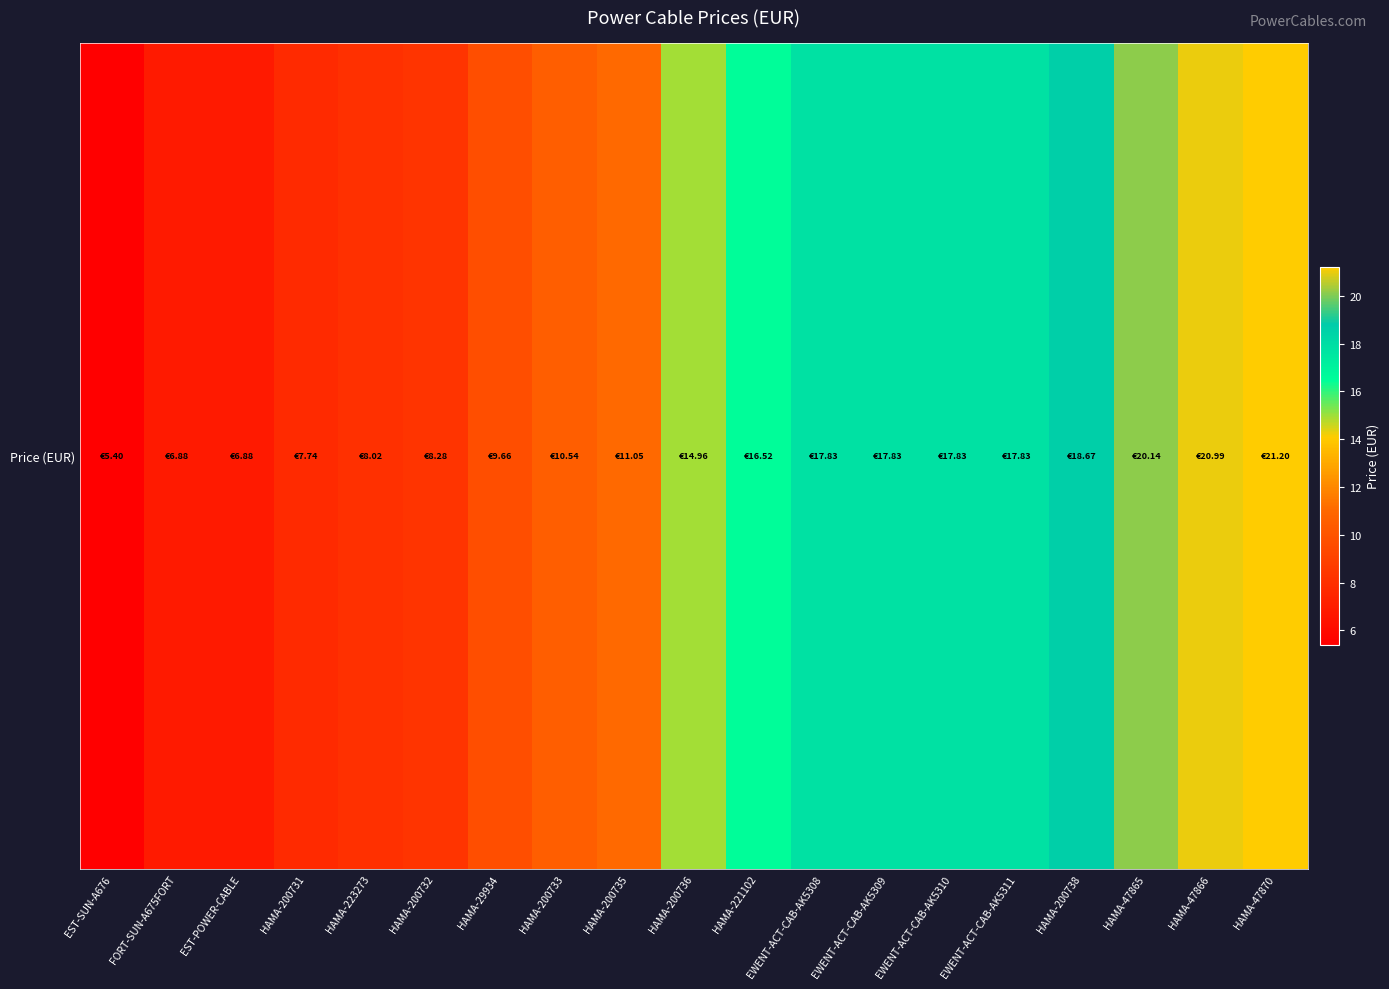

Reading right to left, what are all the values shown in this chart?

HAMA-47870=21.2	HAMA-47866=21.0	HAMA-47865=20.1	HAMA-200738=18.7	EWENT-ACT-CAB-AK5311=17.8	EWENT-ACT-CAB-AK5310=17.8	EWENT-ACT-CAB-AK5309=17.8	EWENT-ACT-CAB-AK5308=17.8	HAMA-221102=16.5	HAMA-200736=15.0	HAMA-200735=11.1	HAMA-200733=10.5	HAMA-29934=9.7	HAMA-200732=8.3	HAMA-223273=8.0	HAMA-200731=7.7	EST-POWER-CABLE=6.9	FORT-SUN-A675FORT=6.9	EST-SUN-A676=5.4